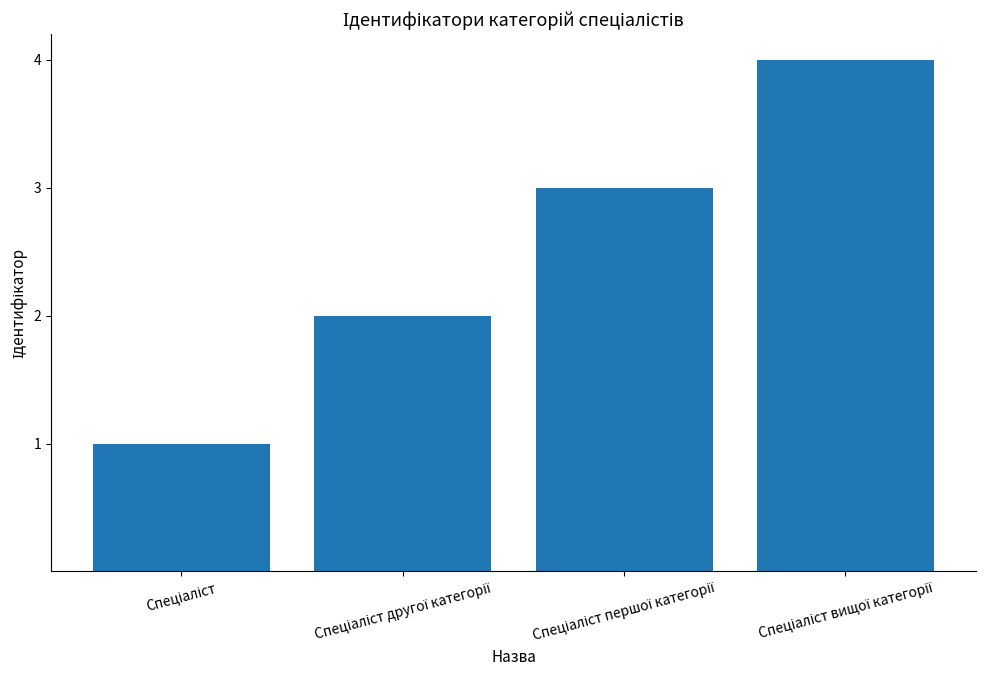

What is the sum of all values?

10